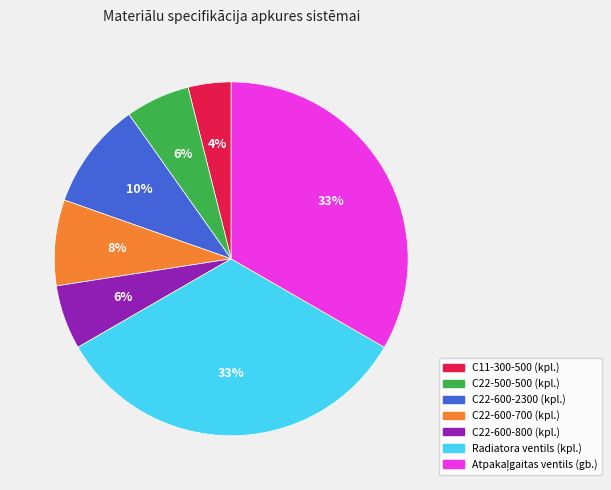

Count the number of slices in the pie.

7